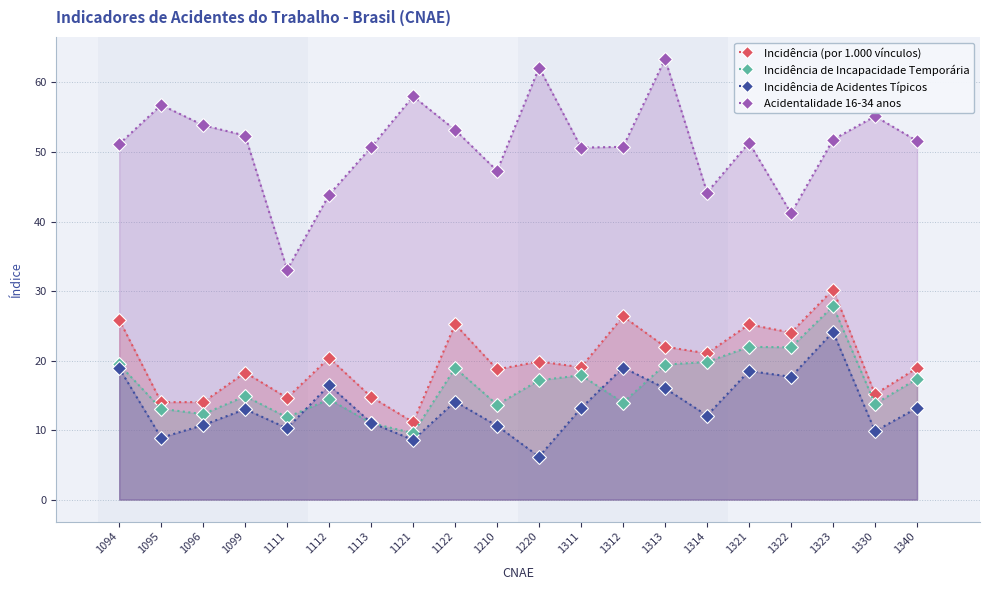

How many values in the Acidentalidade 16-34 anos series exceed 51?

12